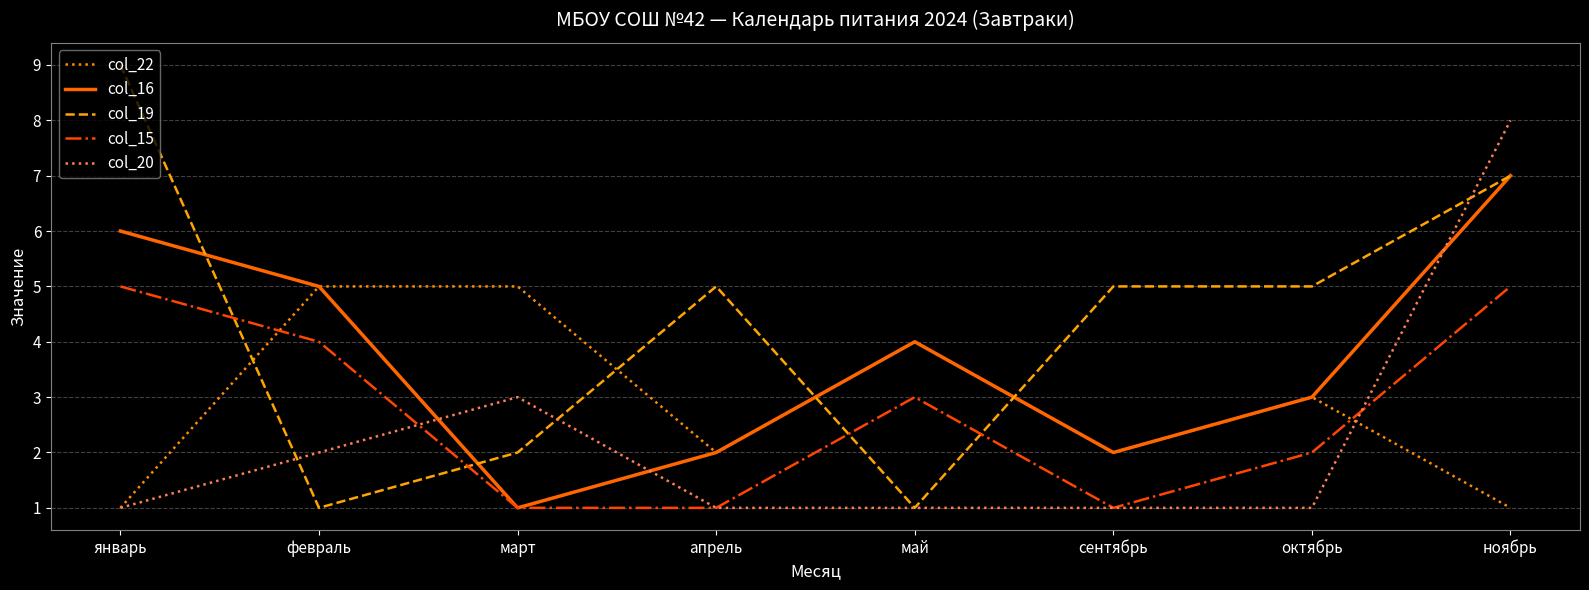

What is the total value across all series at сентябрь?

11